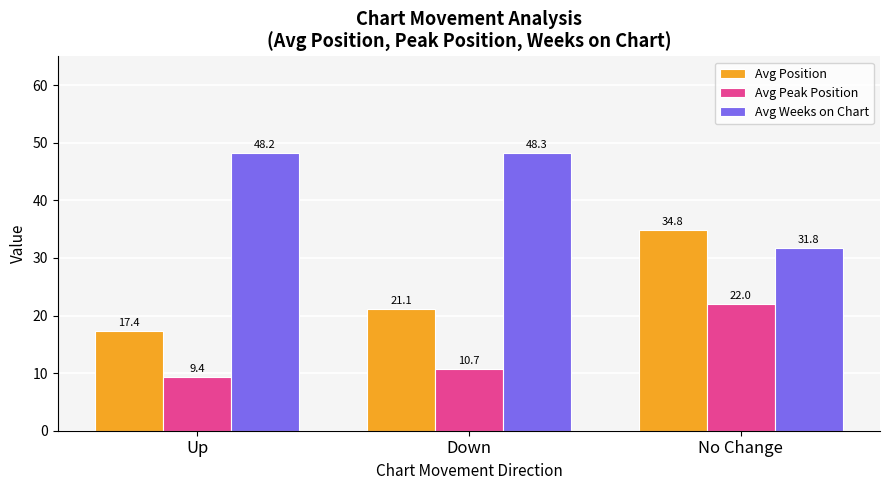

Which series has the widest spread of values?

Avg Position